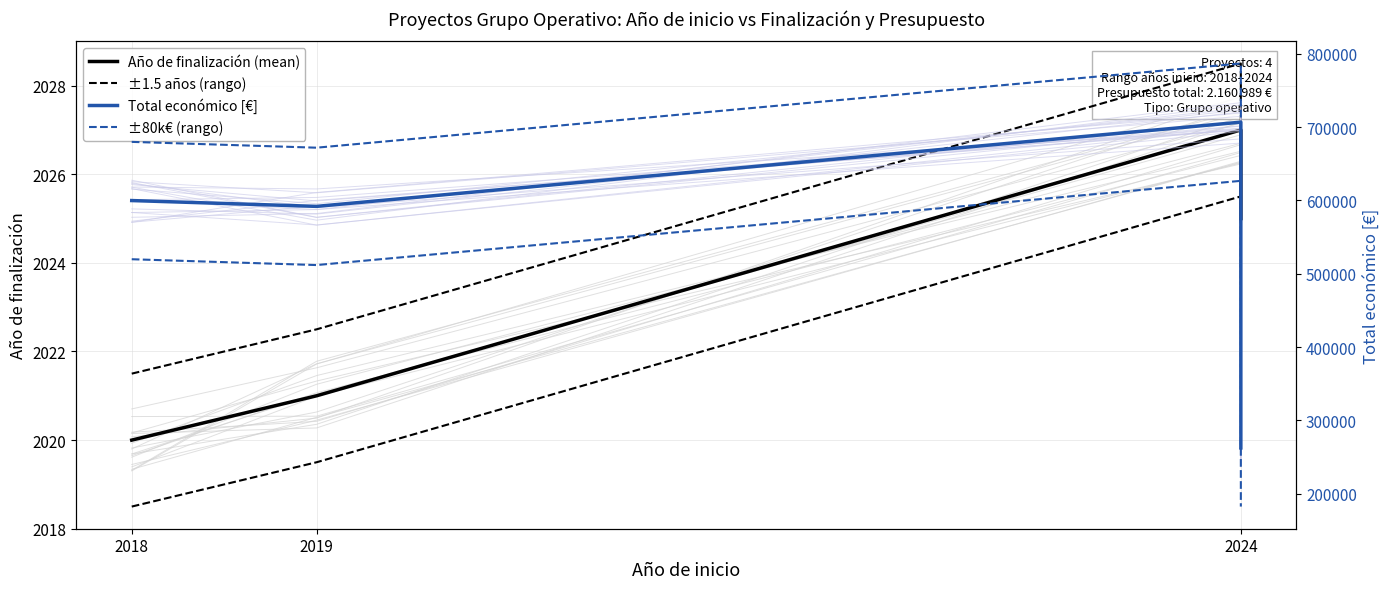

The ±80k€ (rango) series shows 986319.8 at 2018. True or false?

False